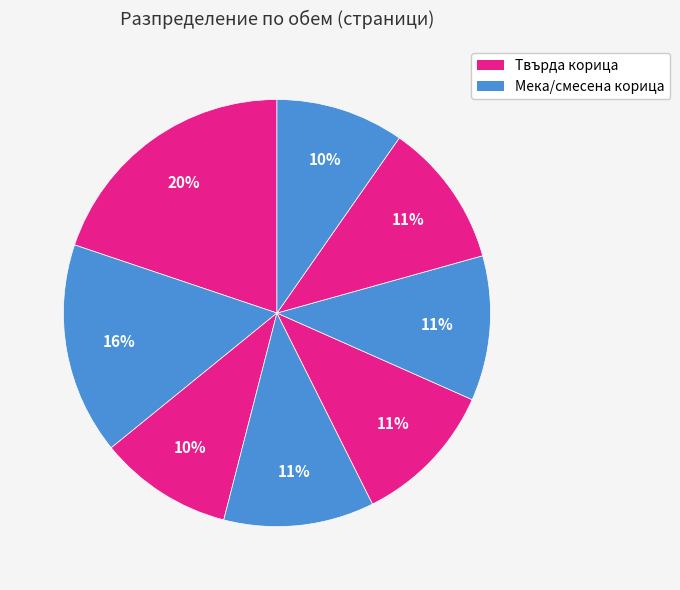

How many segments does this pie chart have?

8